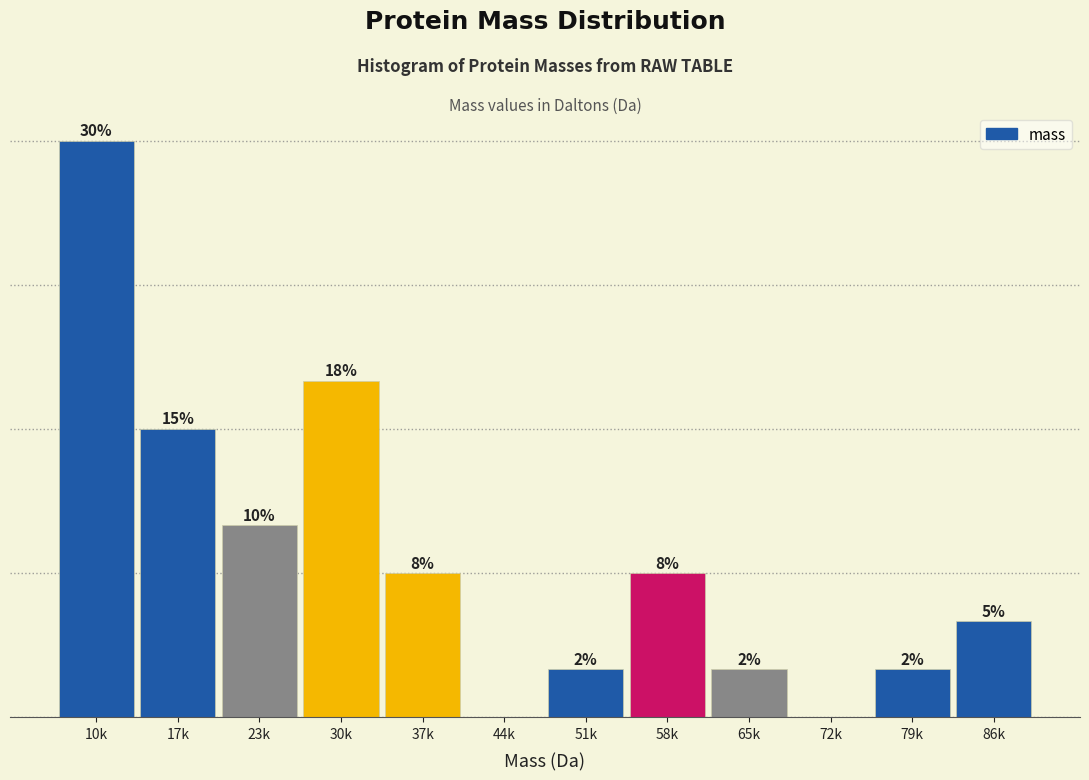

Are the bars horizontal?

No